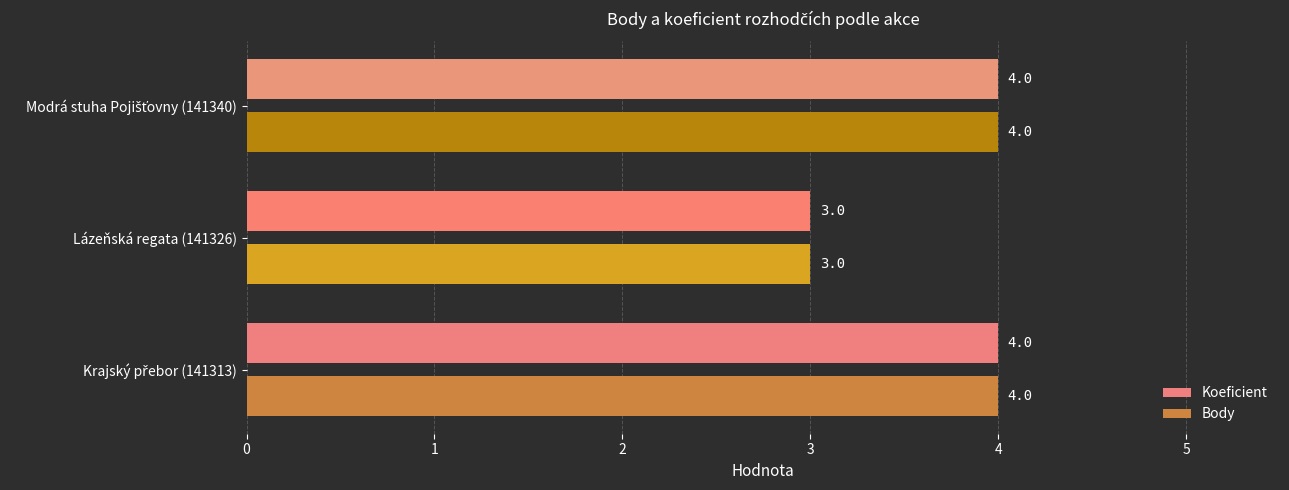

What is the average value of the Koeficient series?

4